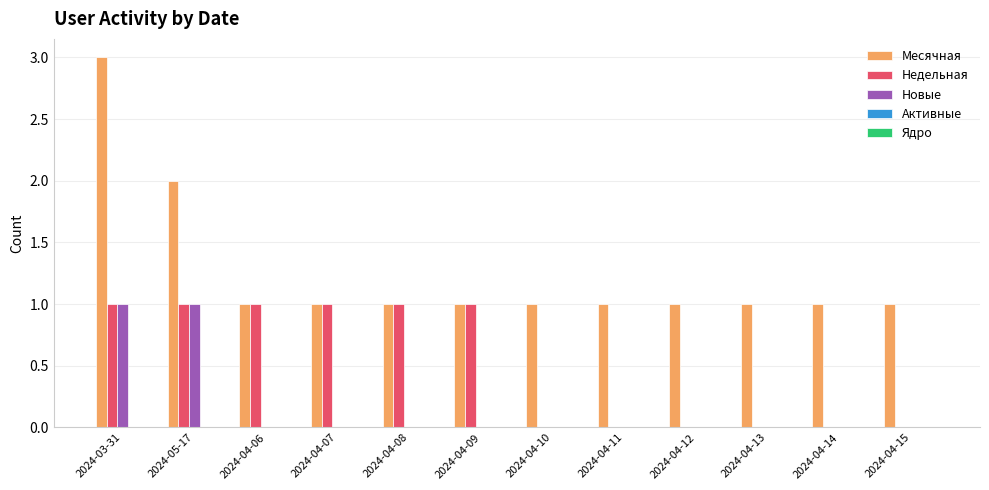

What is the sum of all Месячная values?

15